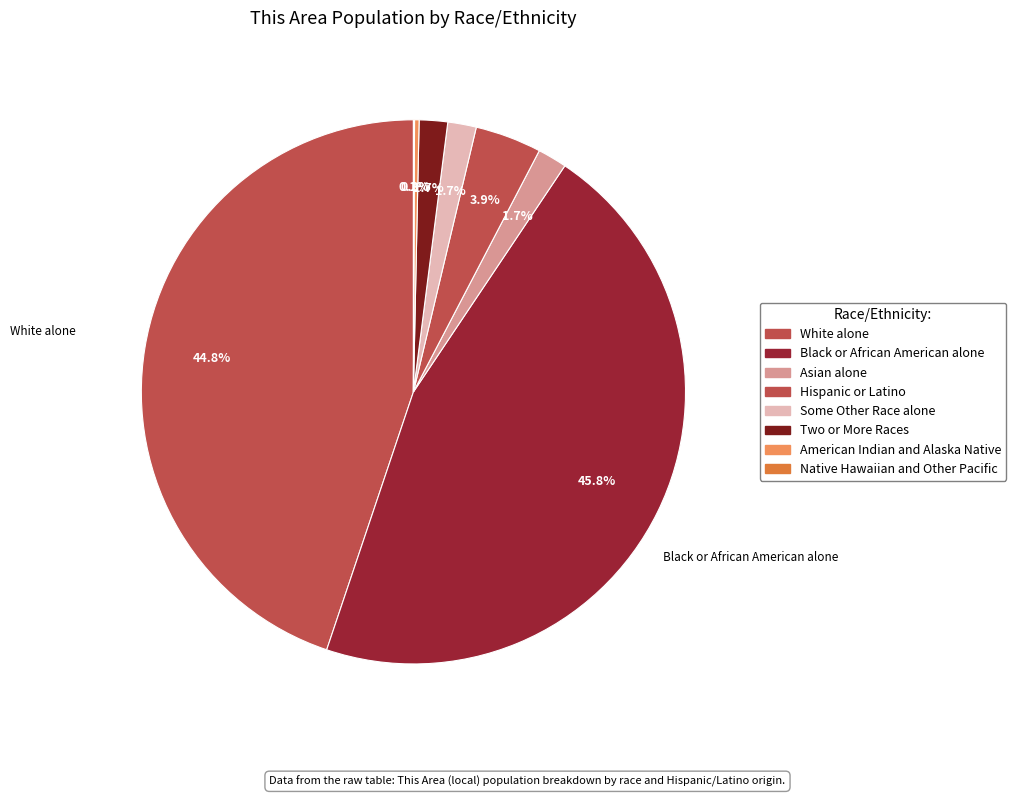

To the nearest percent, what is the difference between the largest and smallest slice percentages?

46%